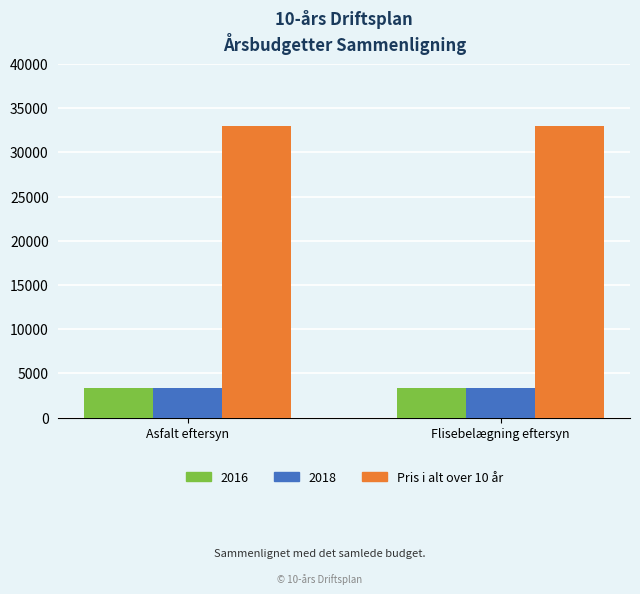

What is the sum of all Pris i alt over 10 år values?

66000